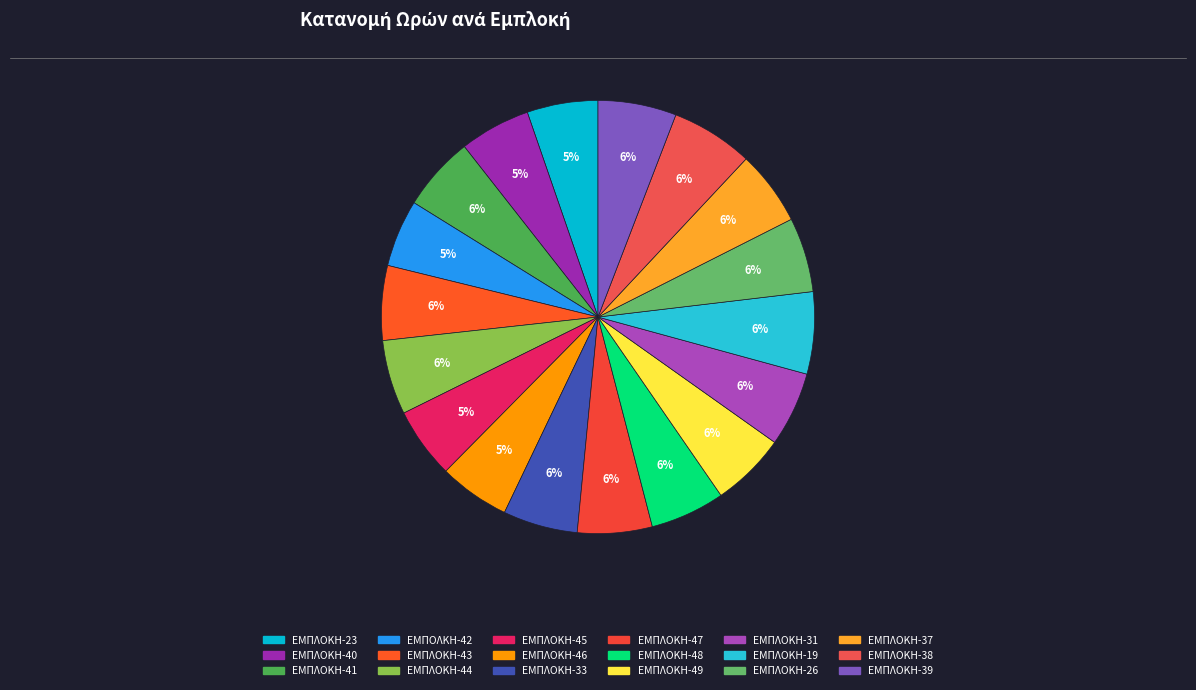

The ΕΜΠΛΟΚΗ-49 slice represents 1% of the pie. True or false?

False